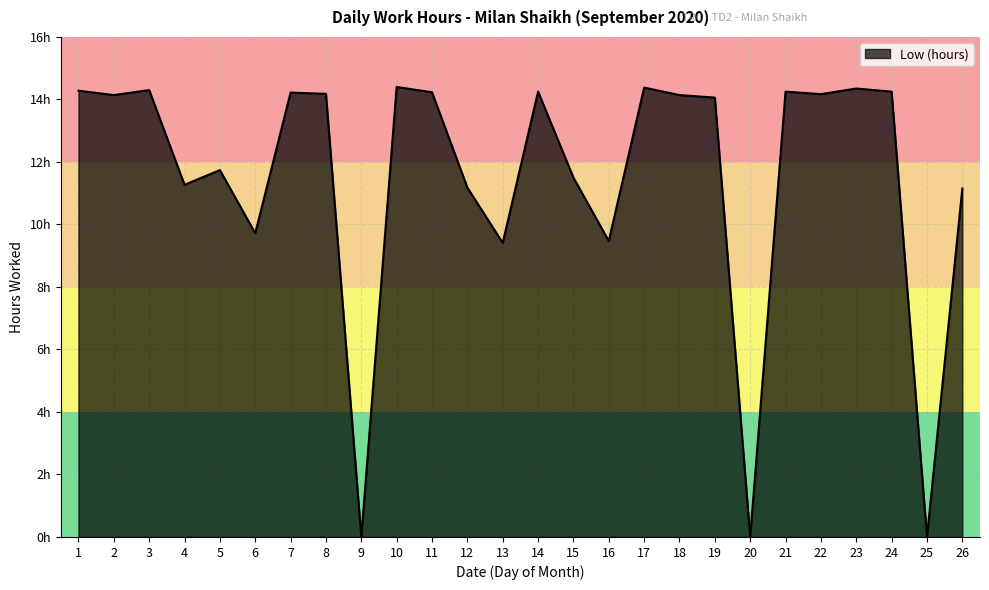

What is the change in value from 10 to 14?

-0.2